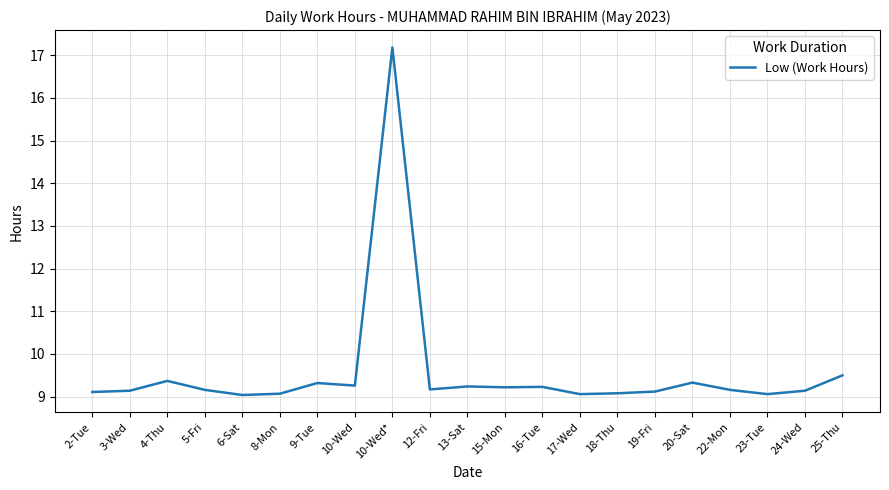

What is the ratio of the value at 15-Mon to the value at 16-Tue?

1.0